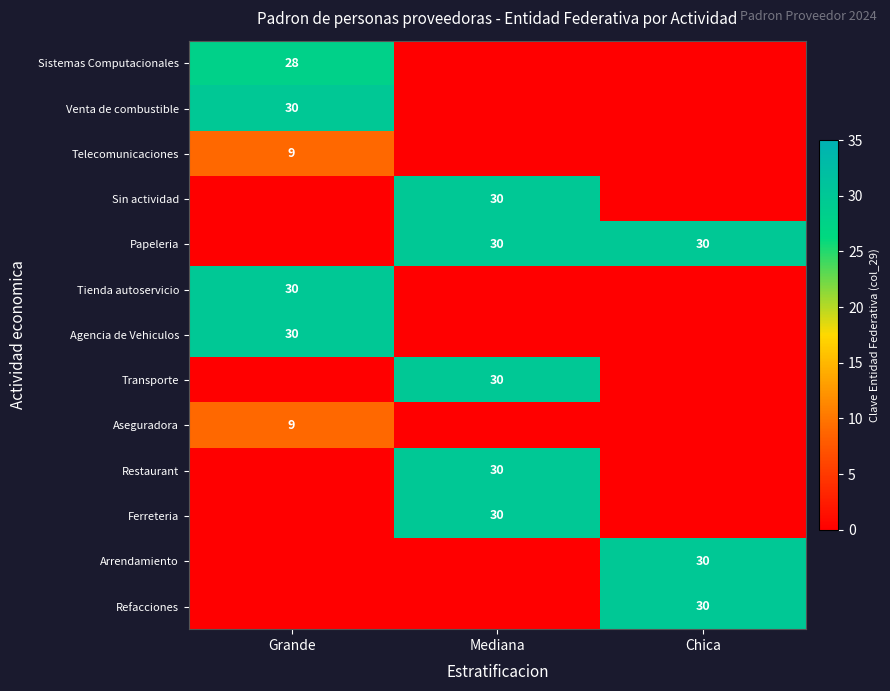

The Transporte series shows 30 at Mediana. True or false?

True